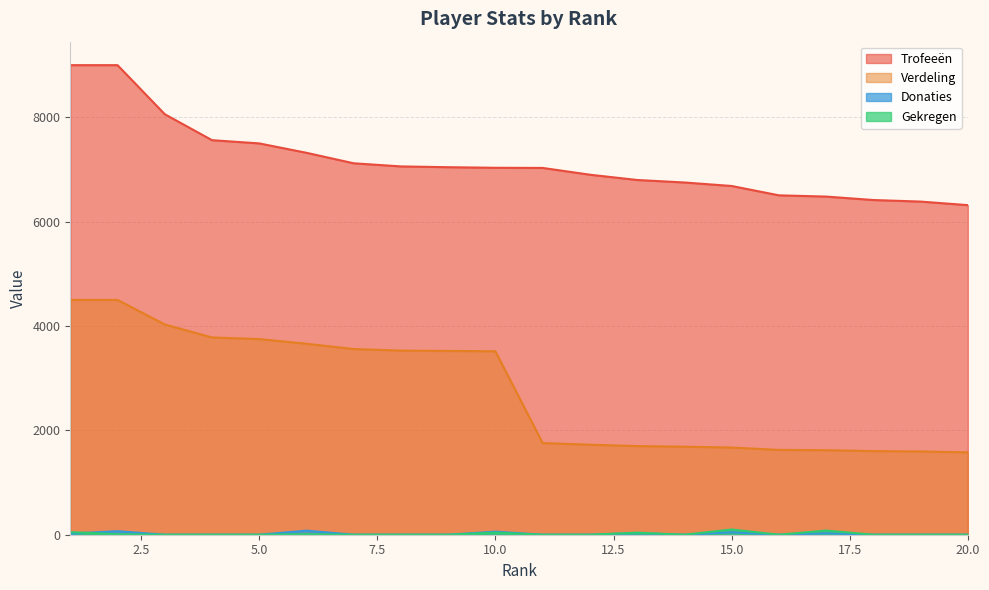

True or false: Gekregen has more than 0 points higher than both neighbors.

True